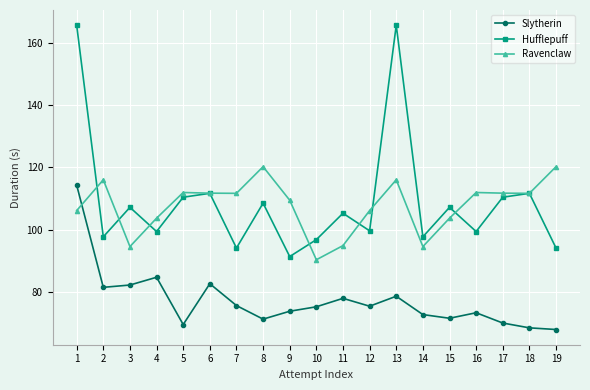

What is the greatest value displayed?

165.7